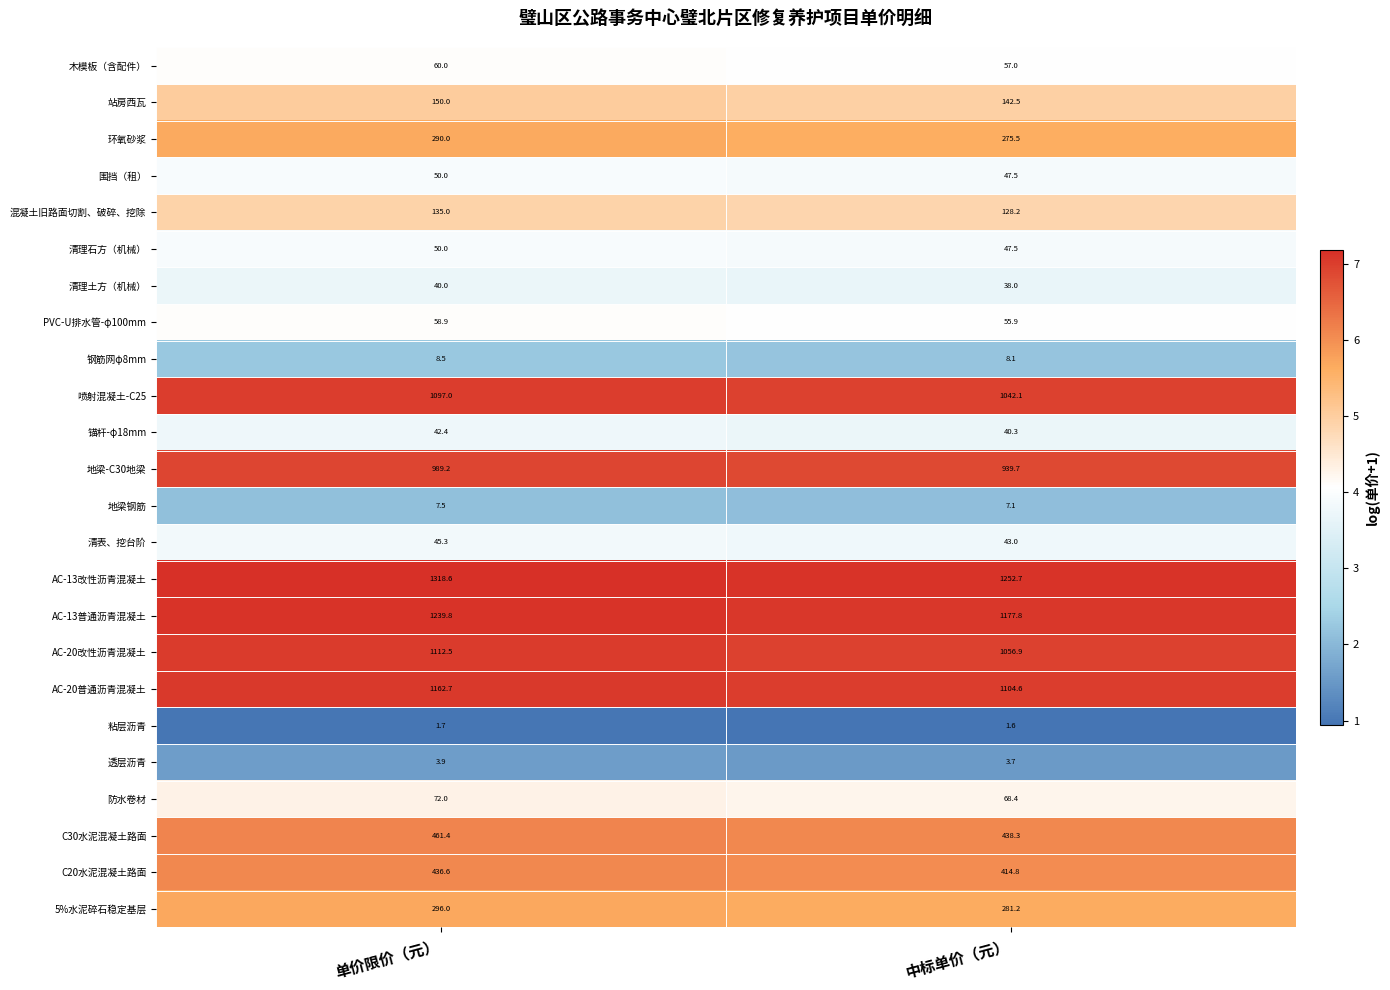

What is the maximum value for 透层沥青?

3.9